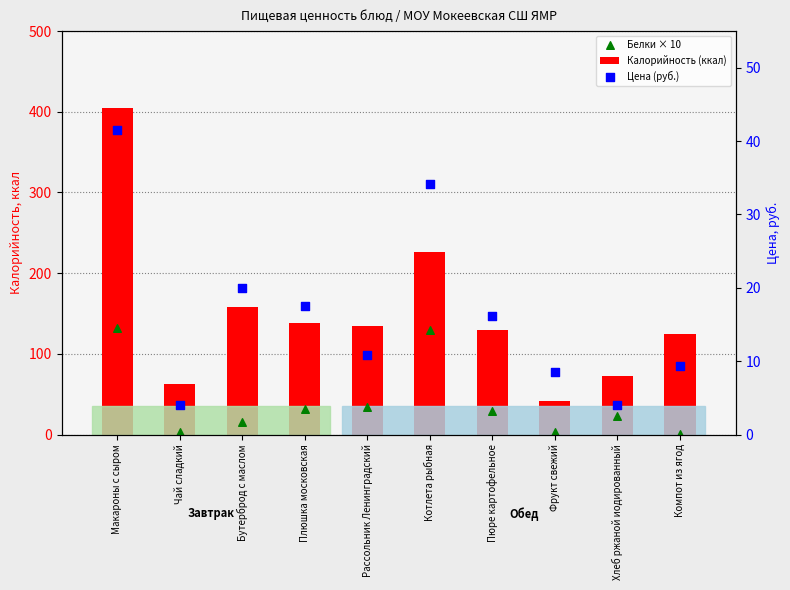

At which category is the sum across all series the highest?

Макароны с сыром